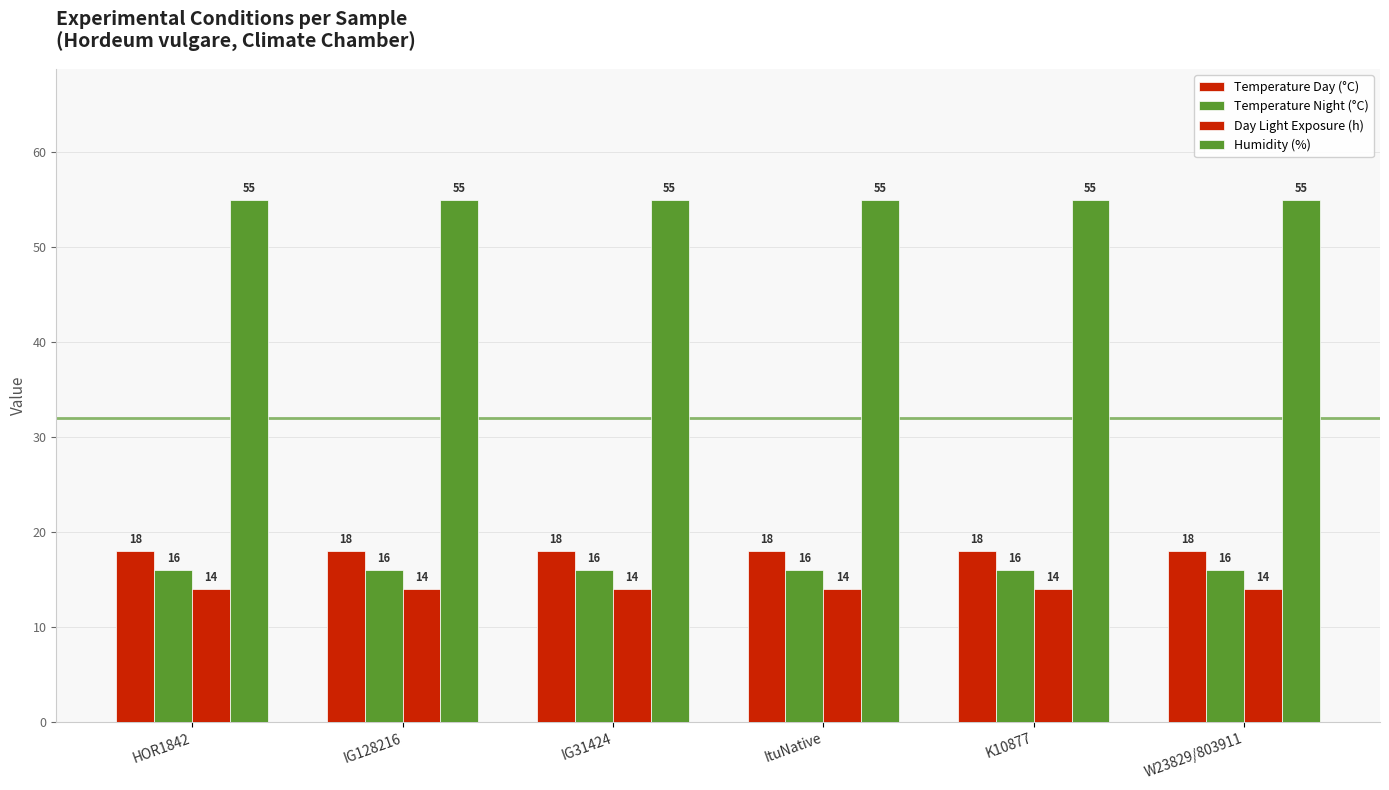

Are the bars grouped side by side (vs. stacked)?

Yes